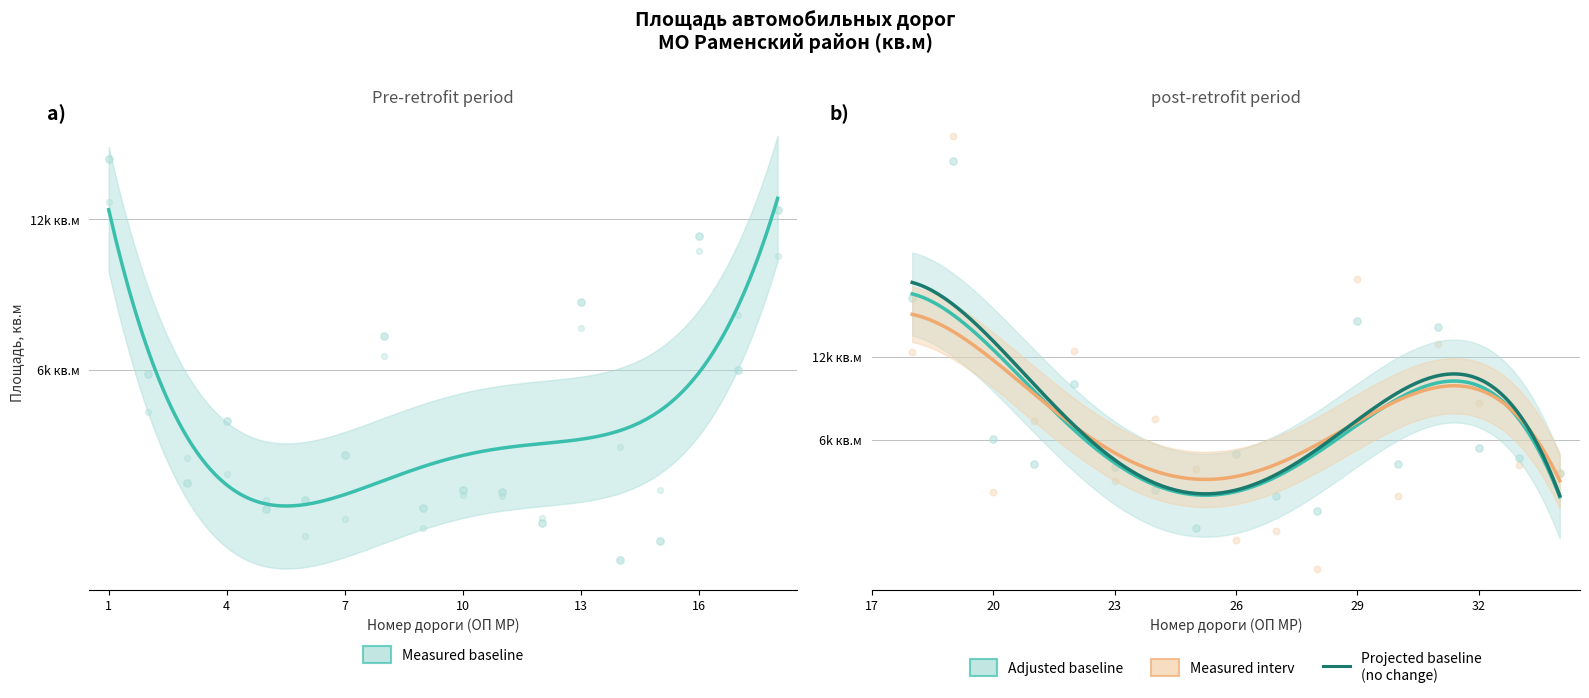

At how many categories does at least one series exceed 1282?

24